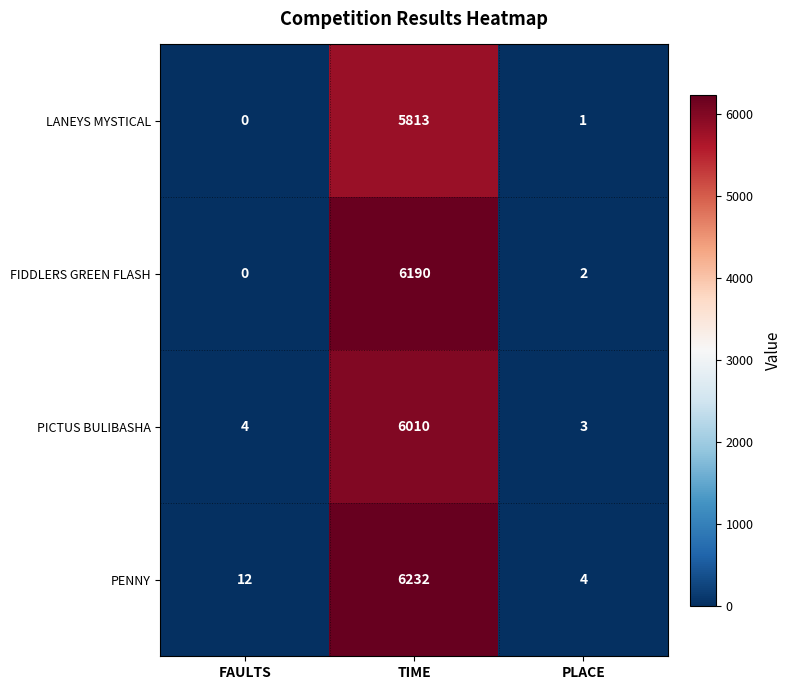

At which category does the chart reach its minimum across all series?

FAULTS